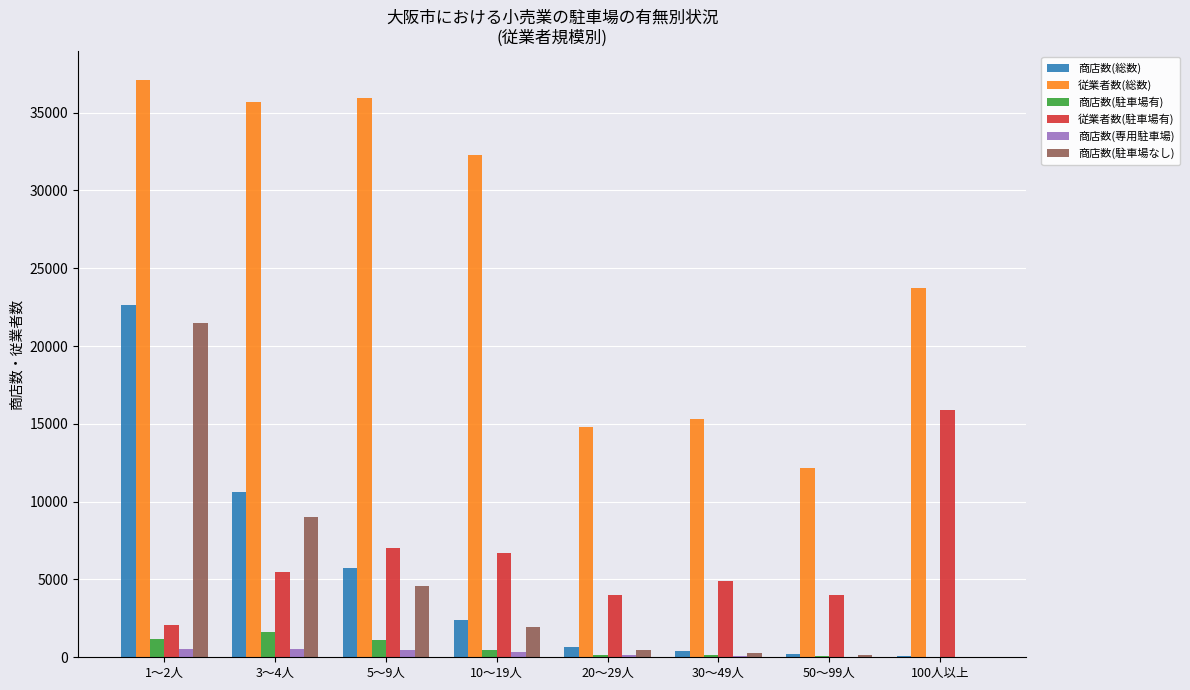

Which series has the largest total across all categories?

従業者数(総数)